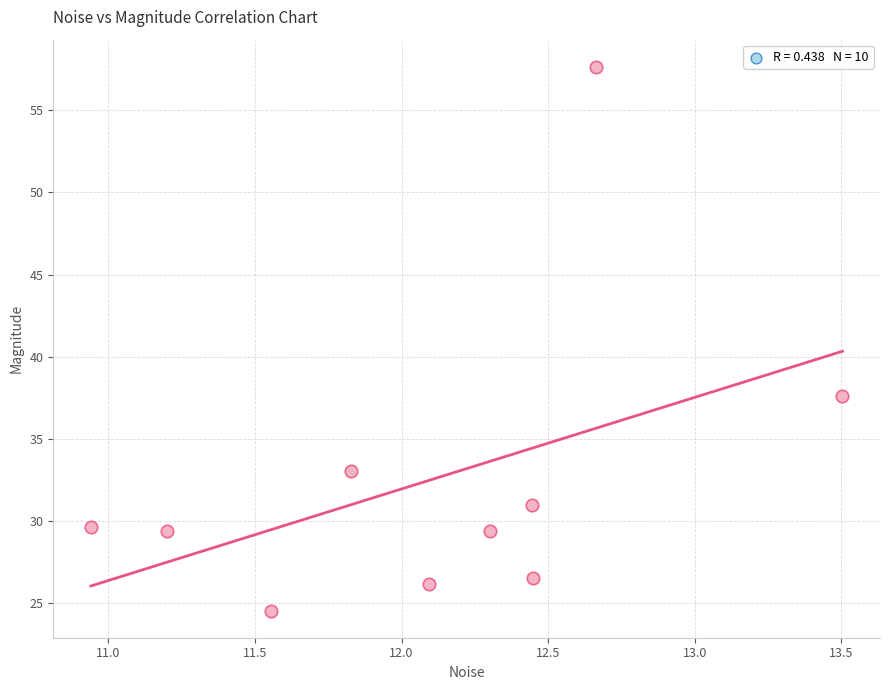

What is the range of X values (max minus min)?

2.6